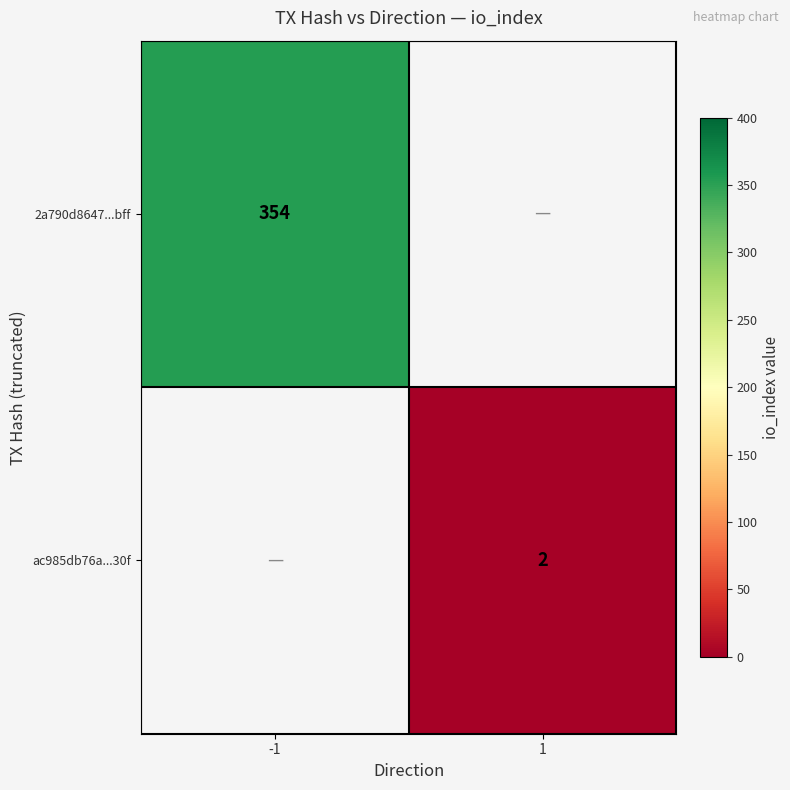

The value of 2a790d8647...bff at -1 is 354. True or false?

True